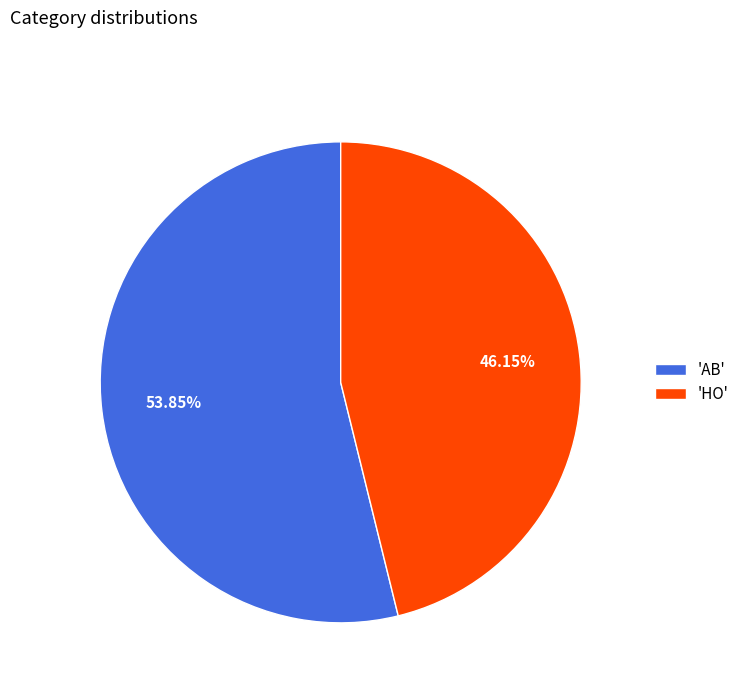

Rank the categories by value from highest to lowest.

'AB', 'HO'